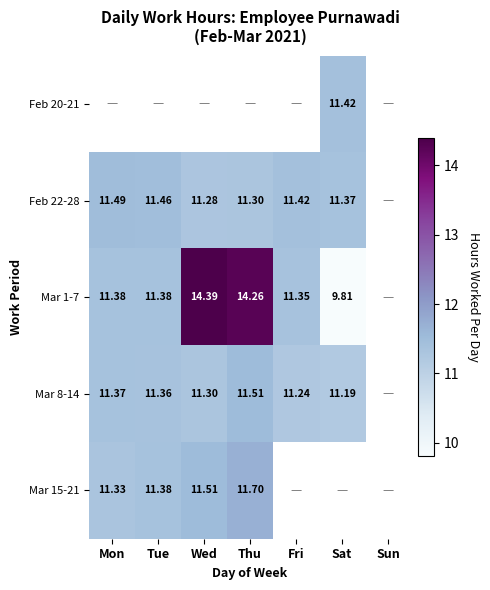

Is the value of Mar 1-7 at Mon greater than the value of Feb 20-21 at Sat?

No